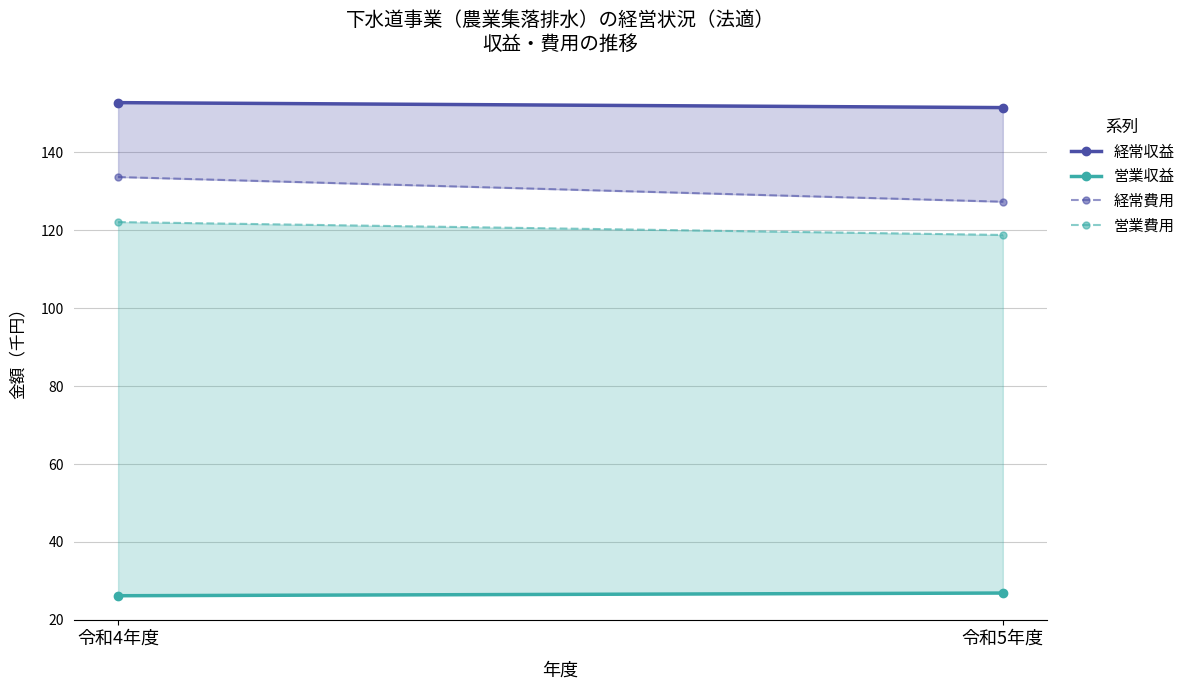

Is the value of 営業費用 at 令和5年度 greater than the value of 経常収益 at 令和5年度?

No